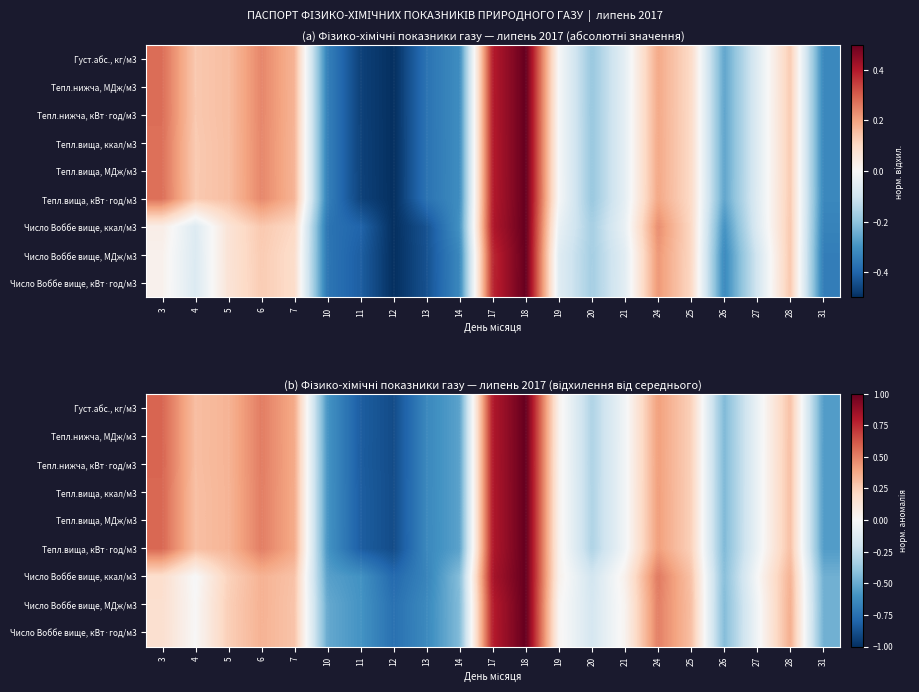

Rank the categories by Тепл.вища, кВт·год/м3 value from highest to lowest.

18, 17, 3, 6, 24, 7, 5, 4, 28, 25, 19, 21, 27, 20, 26, 14, 31, 10, 13, 11, 12